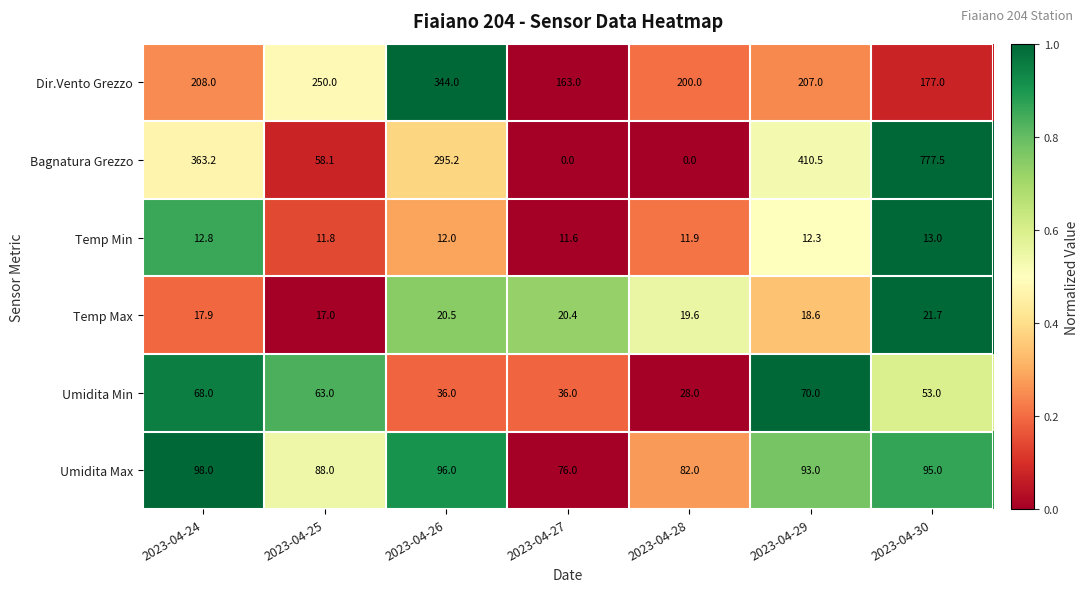

At 2023-04-25, list the series in order from smallest to largest.

Temp Min, Temp Max, Bagnatura Grezzo, Umidita Min, Umidita Max, Dir.Vento Grezzo